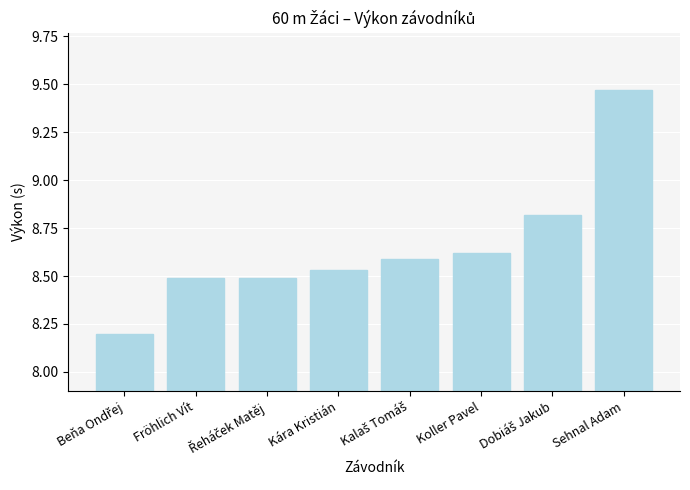

What is the difference between the second highest and minimum values?

0.6